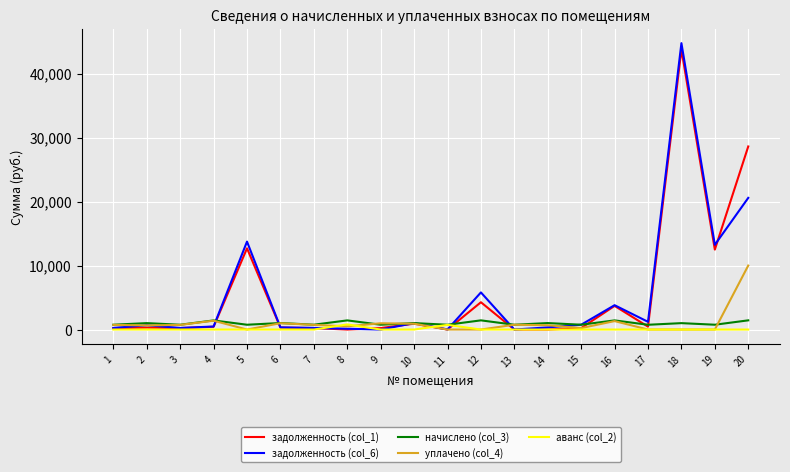

The value of задолженность (col_6) at 18 is 71295.1. True or false?

False